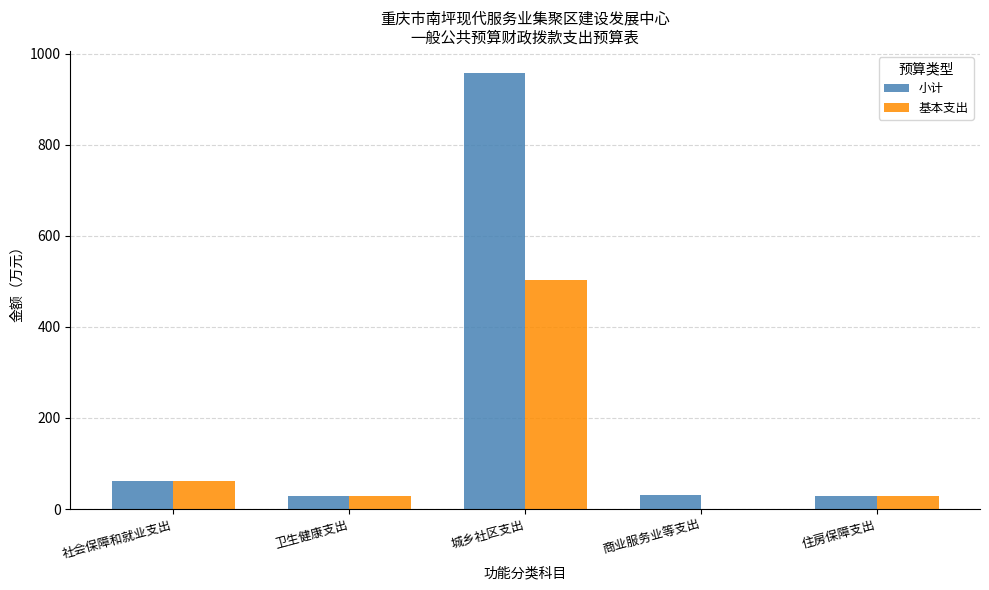

Is it true that 小计 equals 61.5 at 社会保障和就业支出?

True